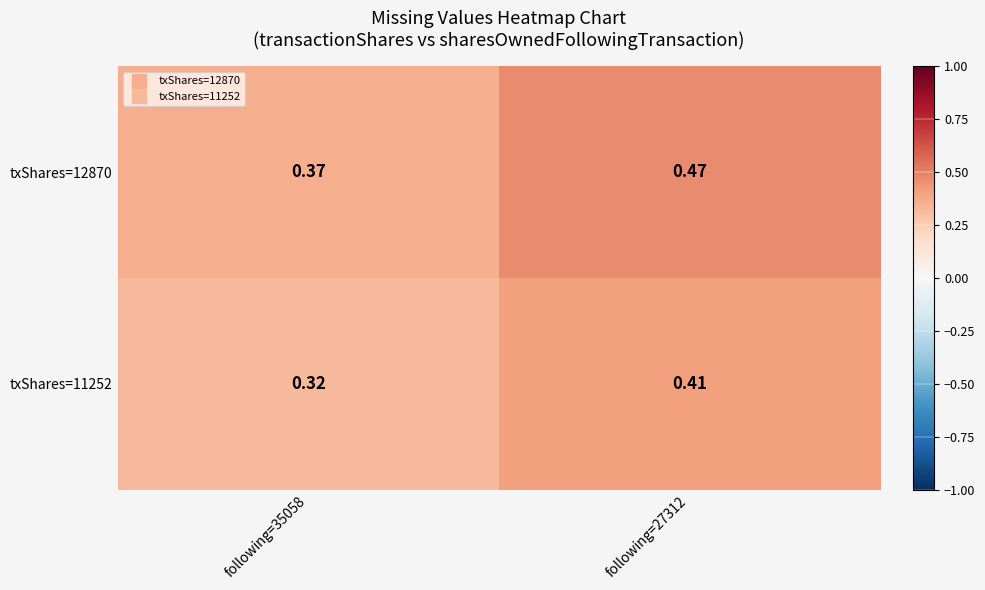

Which label corresponds to the smallest value in the chart?

following=35058